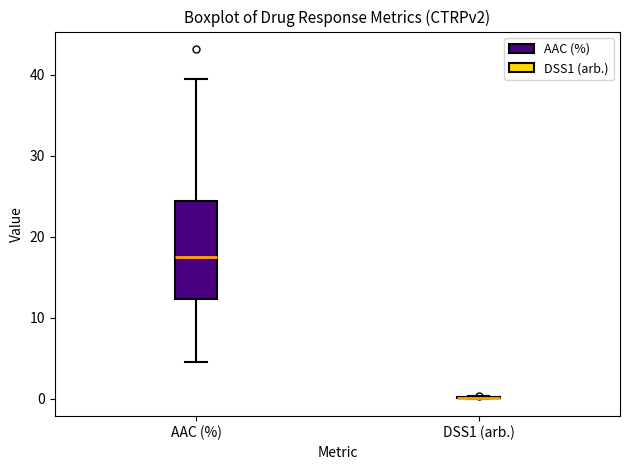

Reading left to right, transcribe this box plot: for each box, give where its median line is, the range the box spans, and where its two whiskers end, as read against the y-axis. The values are not printed on the chart, so give them approximately, as read against the axis.

AAC (%): median 18, box 12 to 24, whiskers 4 to 39
DSS1 (arb.): box collapsed to a line at 0, whiskers 0 to 0